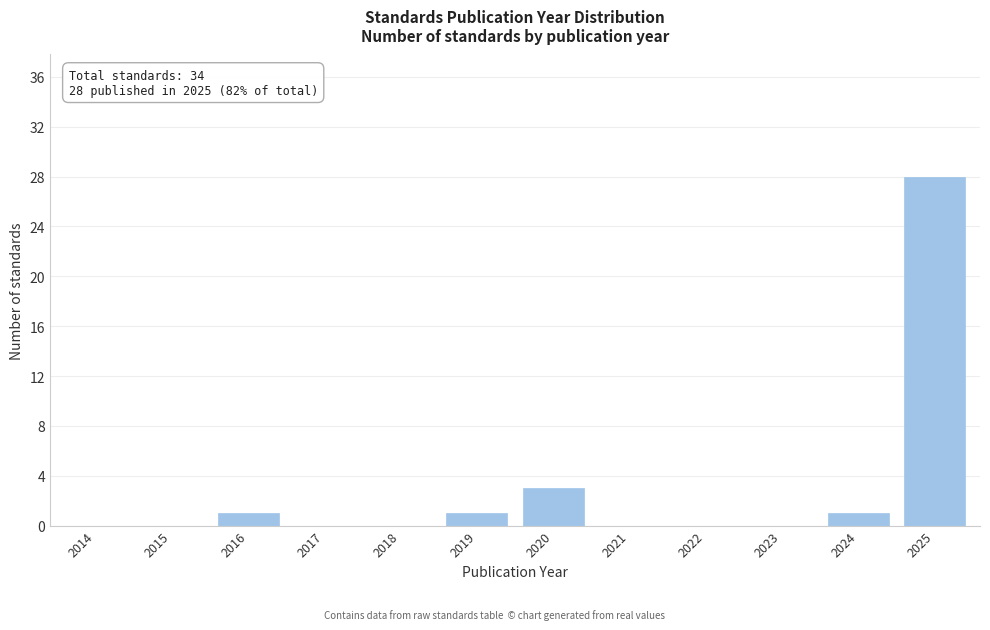

Reading left to right, list all the values displayed in this chart.

2014=0	2015=0	2016=1	2017=0	2018=0	2019=1	2020=3	2021=0	2022=0	2023=0	2024=1	2025=28